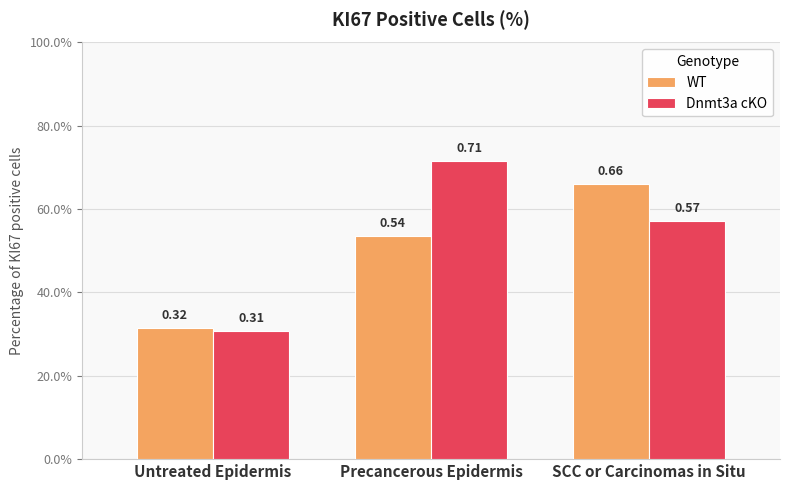

Rank the series by their average value, from highest to lowest.

Dnmt3a cKO, WT